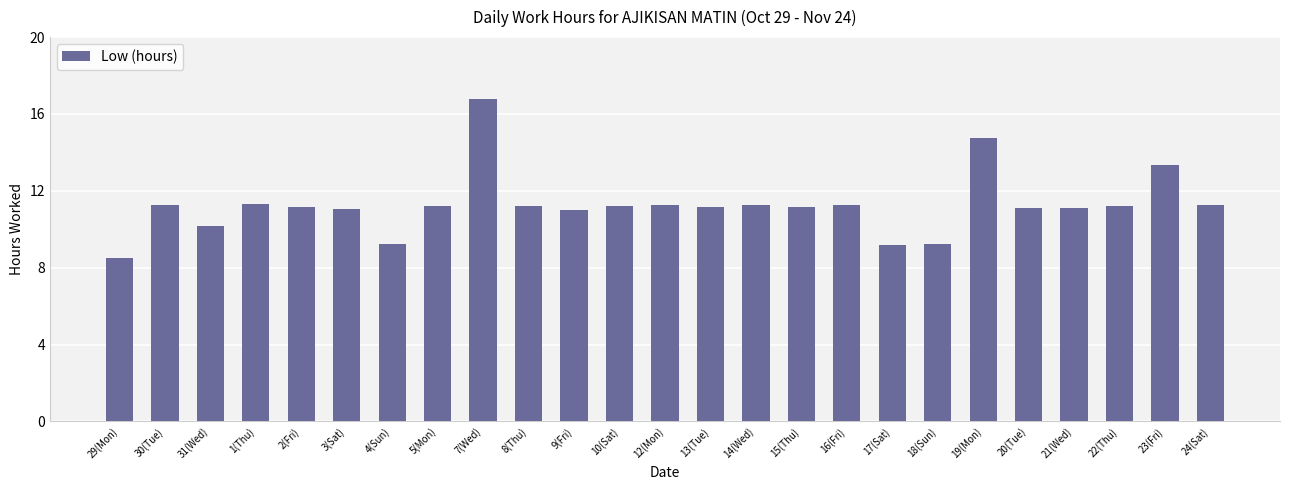

How many series are shown in this chart?

1